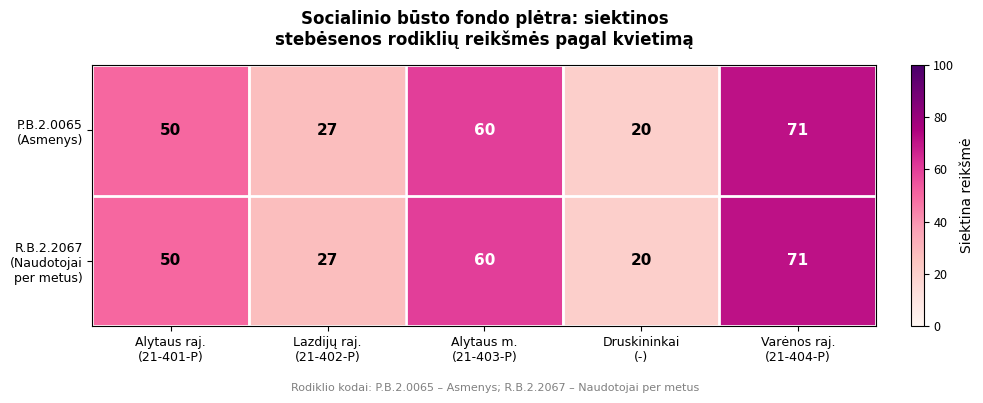

What is the smallest value displayed?

20